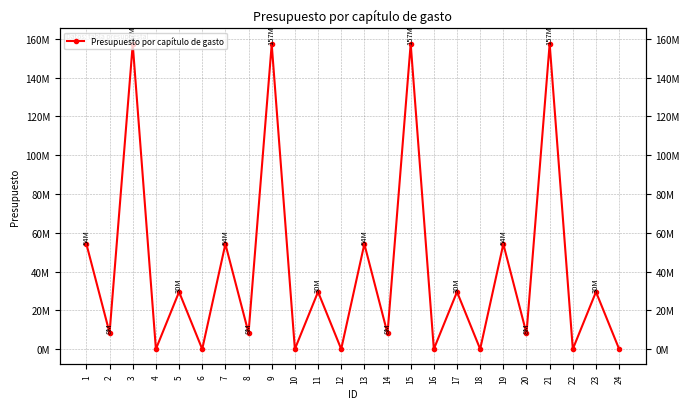

At which label is the value closest to 78727133?

1